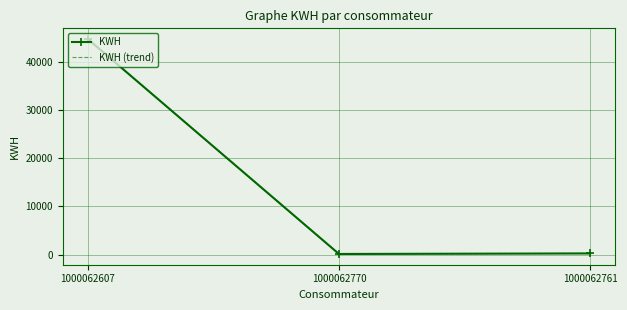

Reading right to left, extract all data points from this chart.

KWH: 1000062761=229	1000062770=116	1000062607=44653
KWH (trend): 1000062761=229	1000062770=116	1000062607=44653